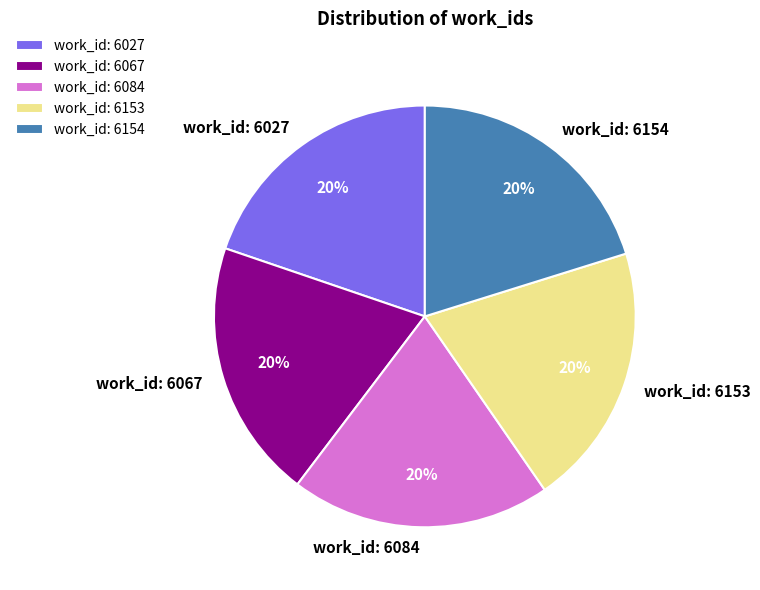

Is it true that work_id: 6084 is 30% of the pie?

False